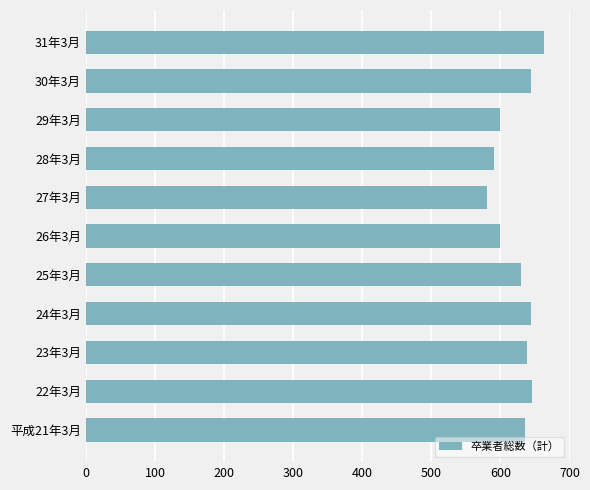

What is the sum of the values at 28年3月 and 26年3月?

1190